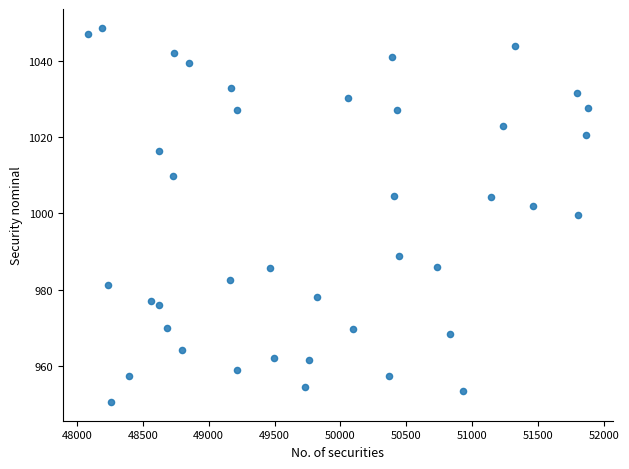

What is the range of Y values (max minus min)?

98.1